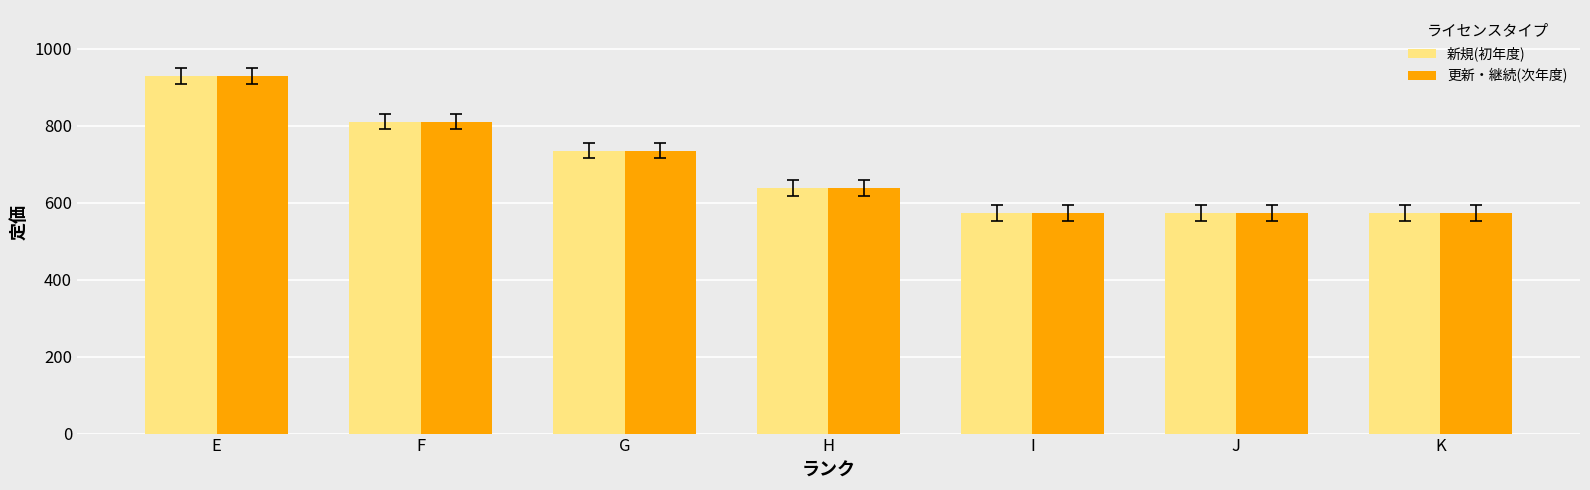

The 新規(初年度) series shows 573 at I. True or false?

True